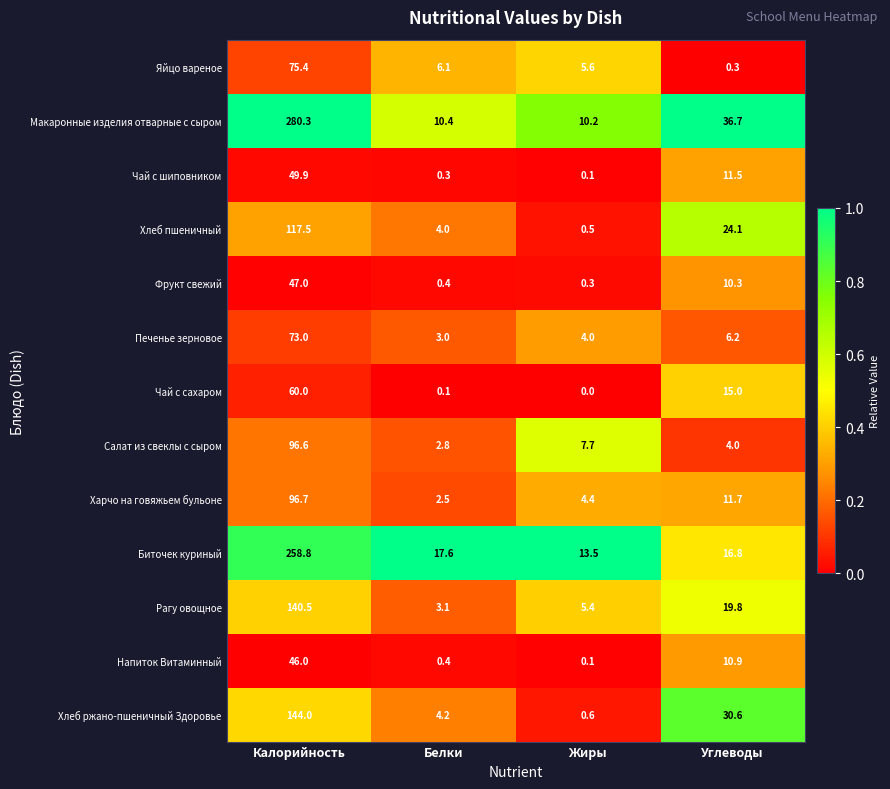

Which series has the largest total across all categories?

Макаронные изделия отварные с сыром